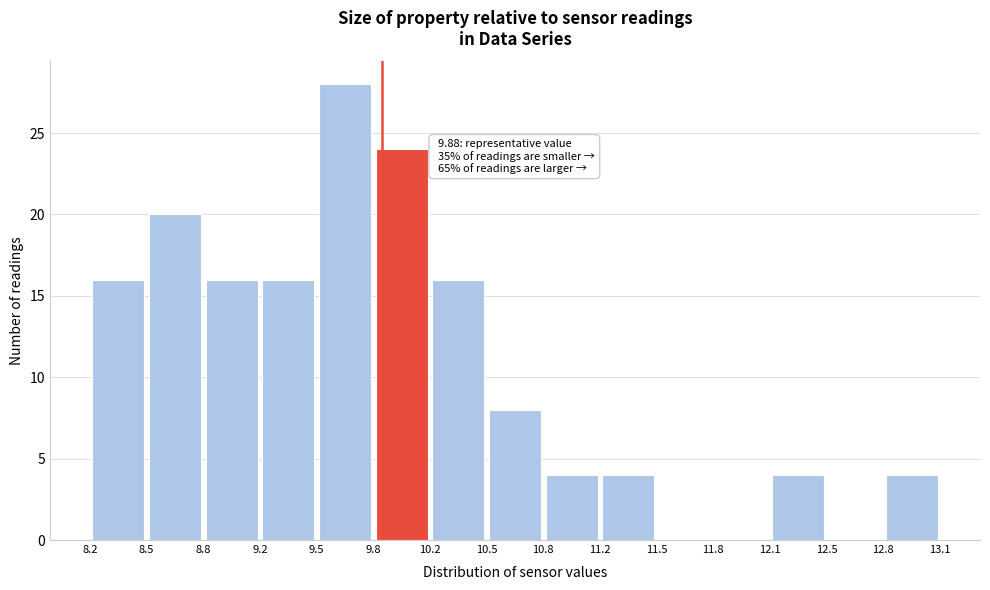

Over which range of the x-axis is the bar tallest?

9.5 to 9.8